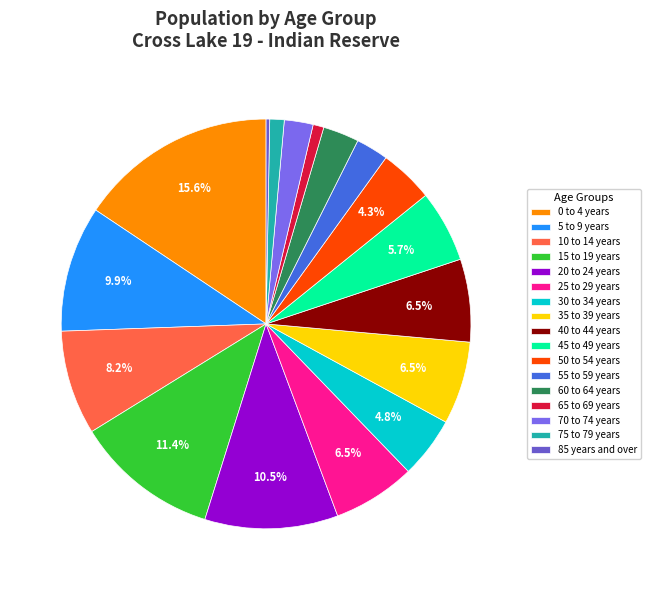

To the nearest percent, what is the difference between the 75 to 79 years and 55 to 59 years slice percentages?

1%